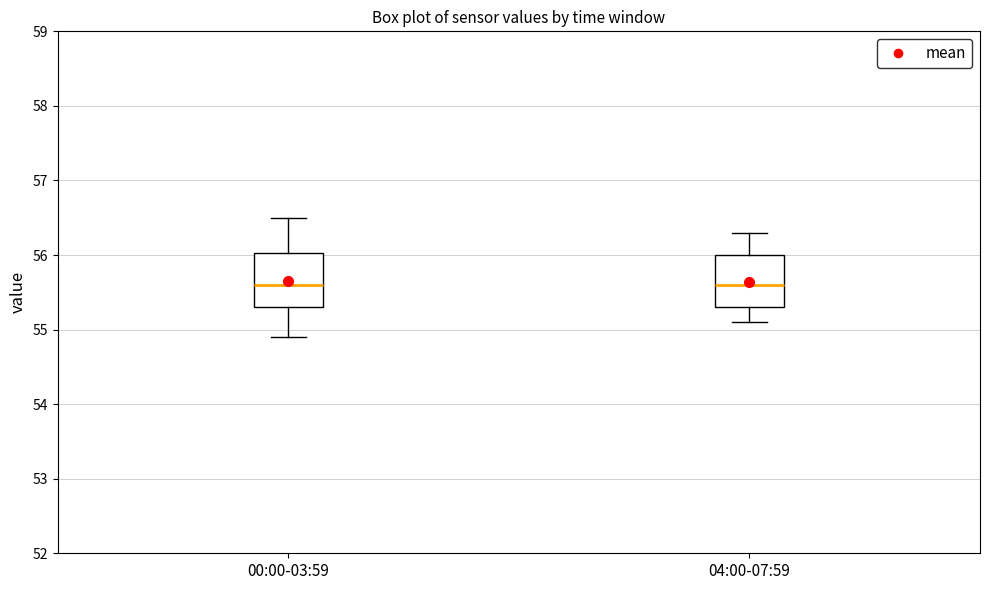

Where does the median line of the box for 00:00-03:59 sit on the y-axis? The values are not printed on the chart, so give them approximately, as read against the axis.

55.6